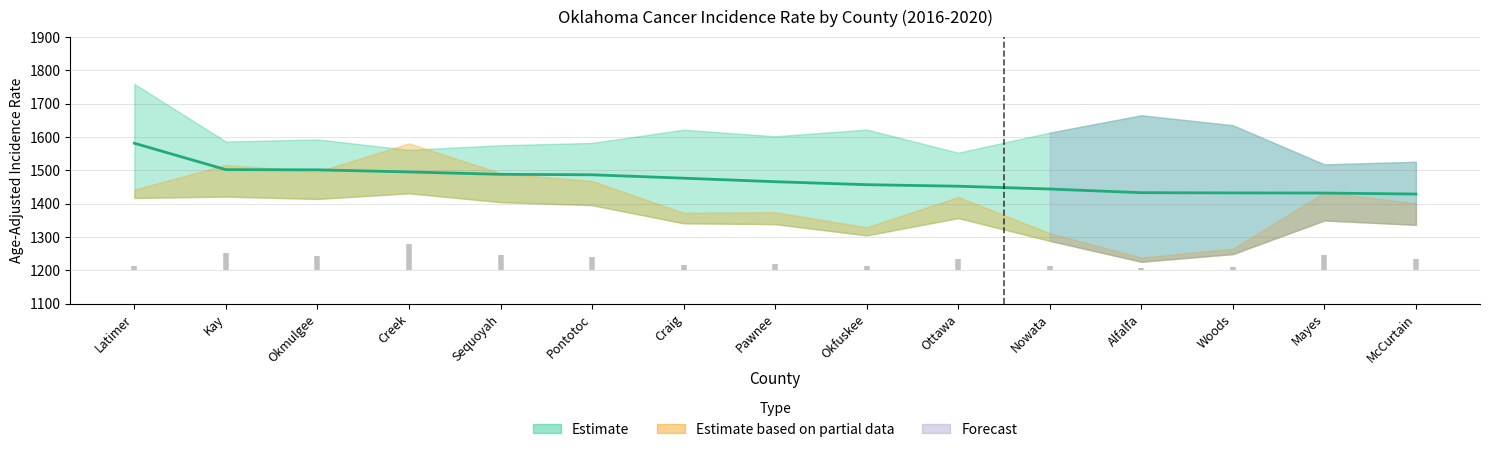

Between Woods and Craig, which is larger?

Craig